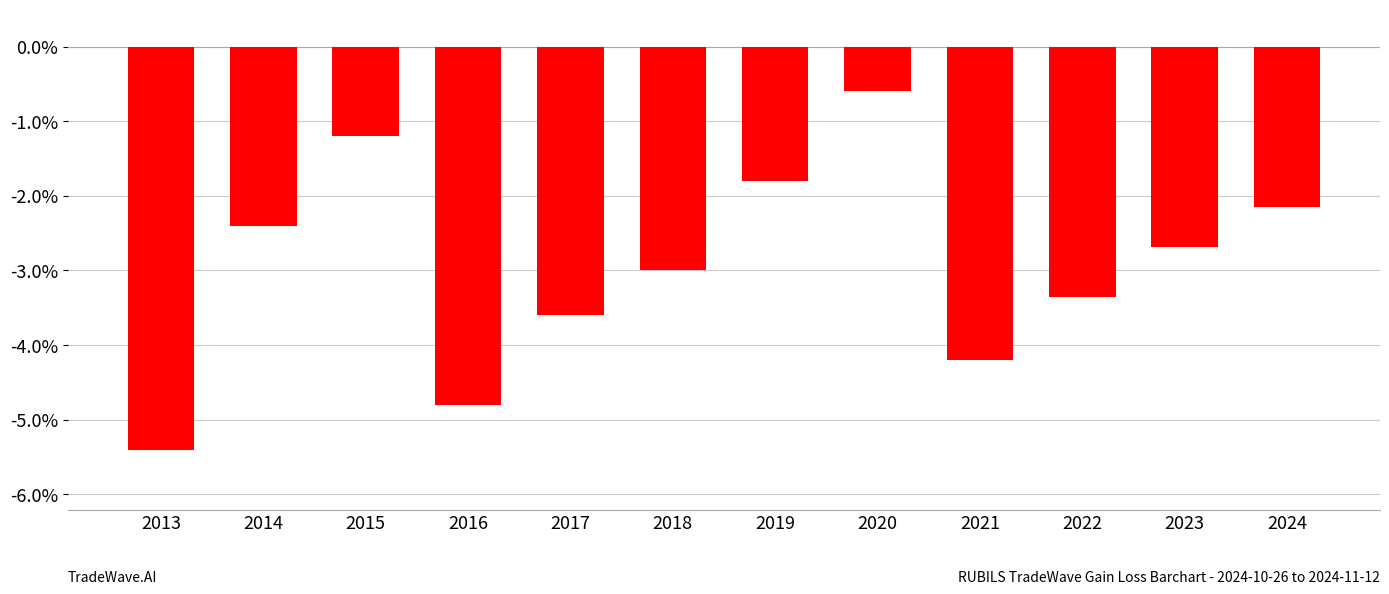

Which label corresponds to the largest value in the chart?

2020